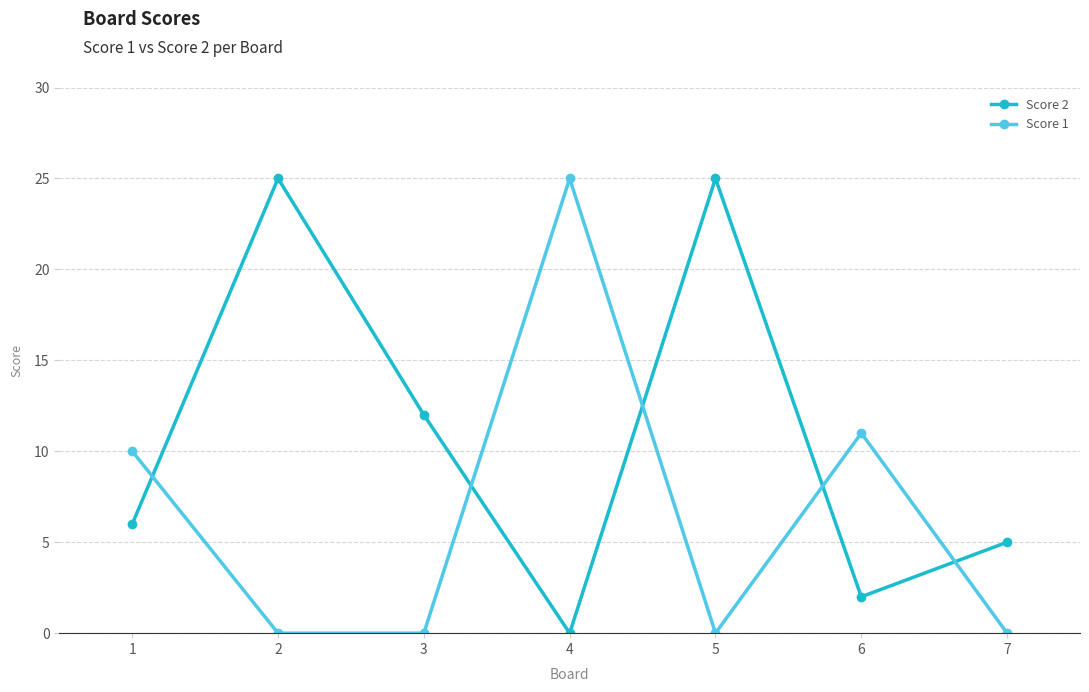

How many lines are shown in the chart?

2